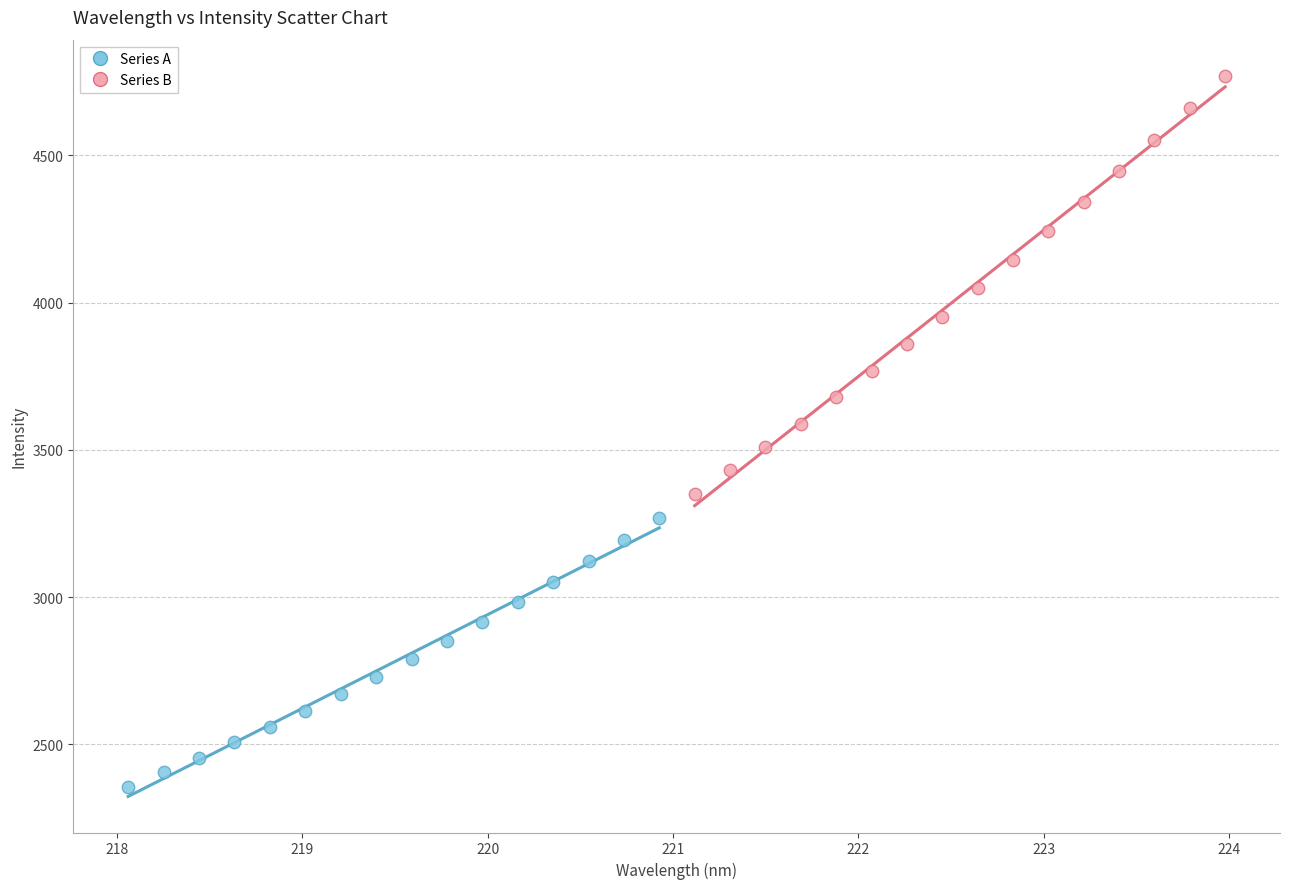

What are all the series names shown in the legend?

Series A, Series B